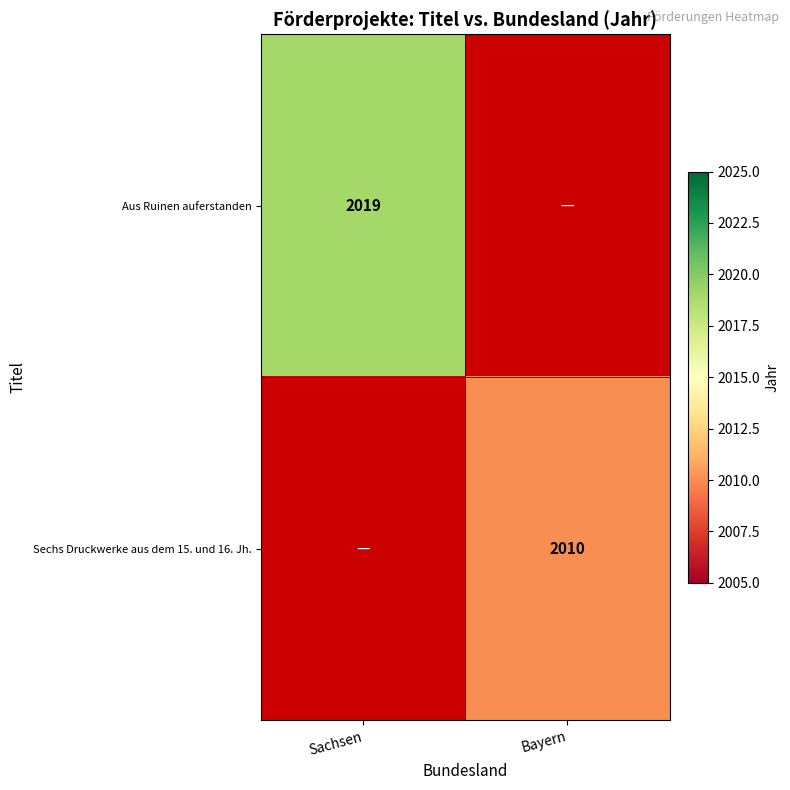

The Aus Ruinen auferstanden series shows 1166 at Sachsen. True or false?

False